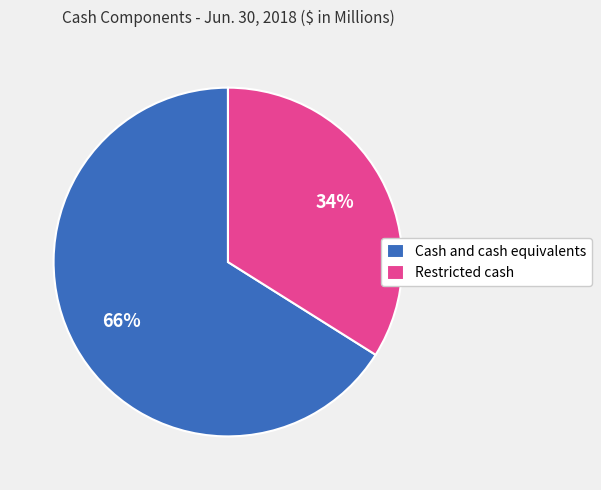

To the nearest percent, what is the difference between the largest and smallest slice percentages?

32%